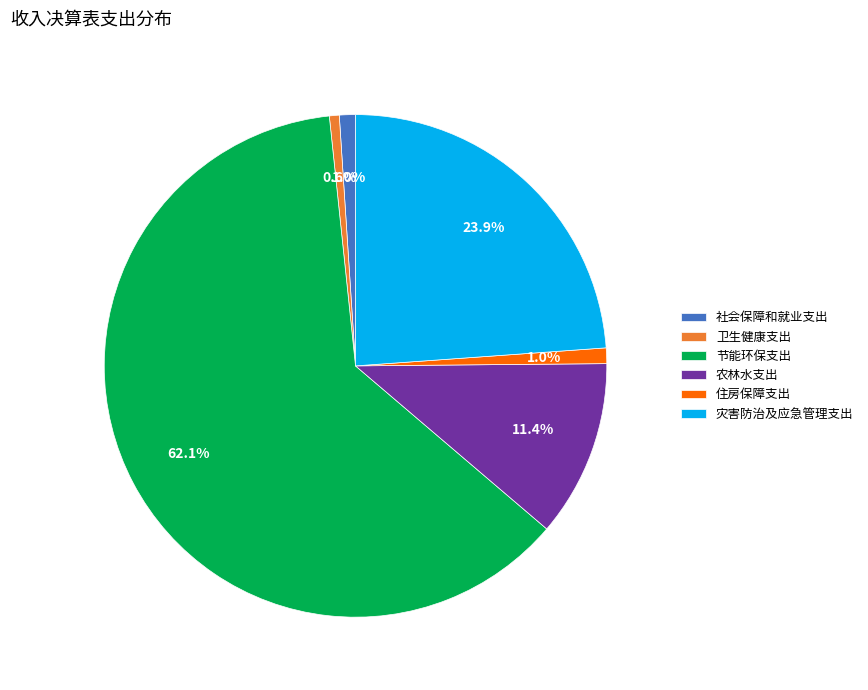

How many segments does this pie chart have?

6